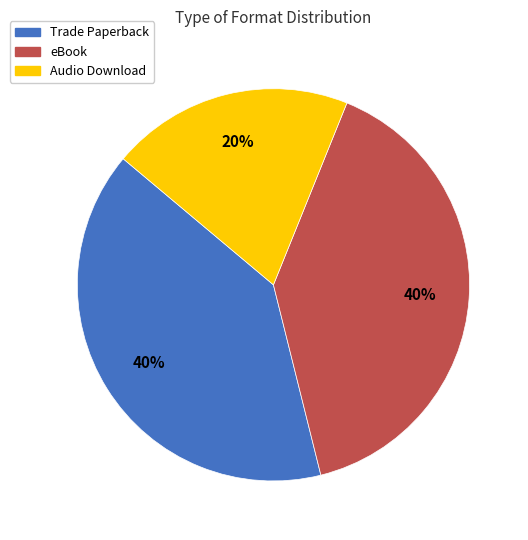

Is the sum of eBook and Trade Paperback greater than half?

Yes